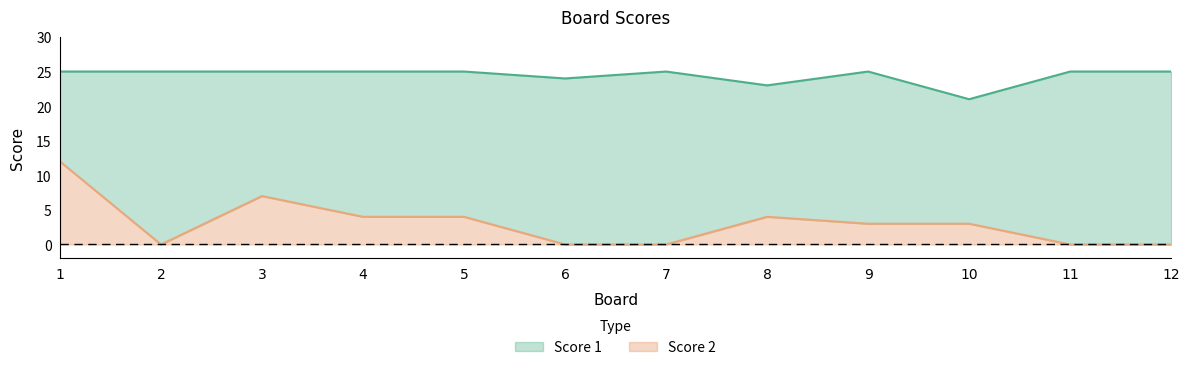

Which has a higher value, 6 or 12?

12